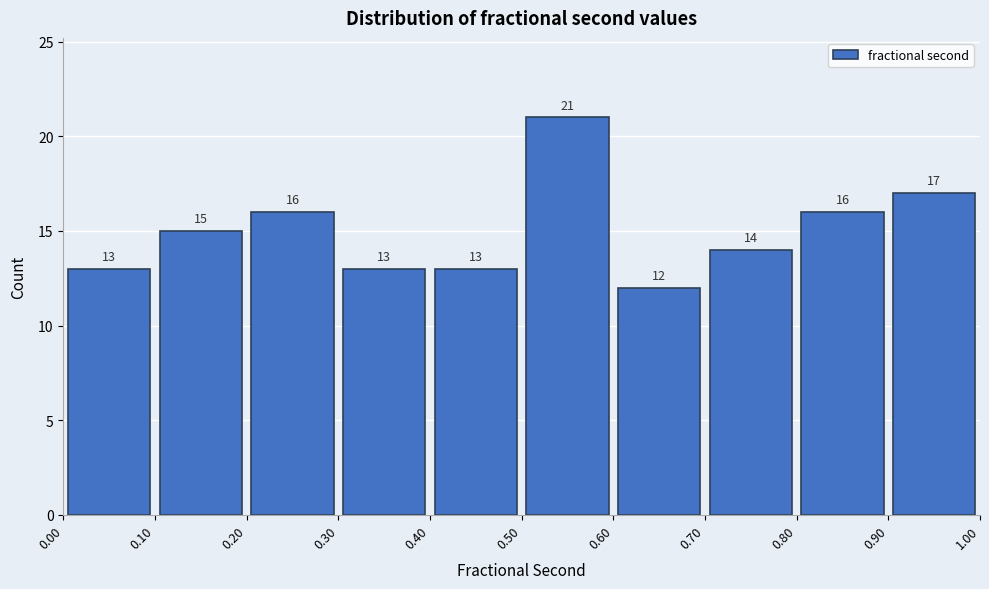

Reading left to right, transcribe this chart: for each bar, give the range it covers on the x-axis and its height.

0.00 to 0.10: 13
0.10 to 0.20: 15
0.20 to 0.30: 16
0.30 to 0.40: 13
0.40 to 0.50: 13
0.50 to 0.60: 21
0.60 to 0.70: 12
0.70 to 0.80: 14
0.80 to 0.90: 16
0.90 to 1.00: 17